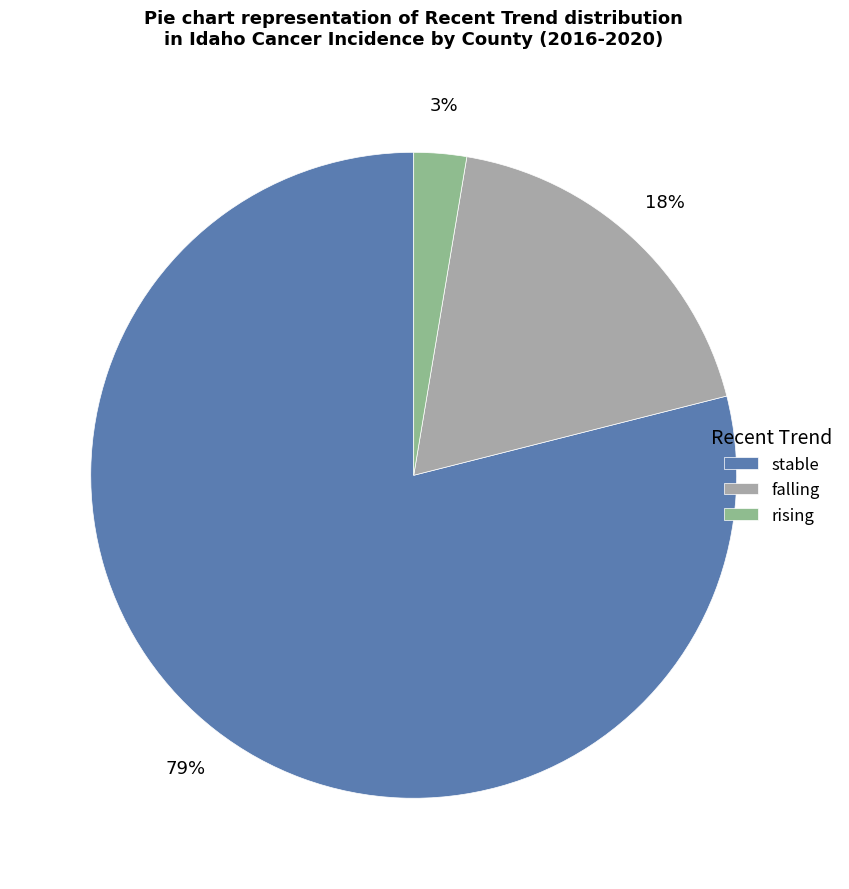

Is the sum of falling and stable greater than half?

Yes